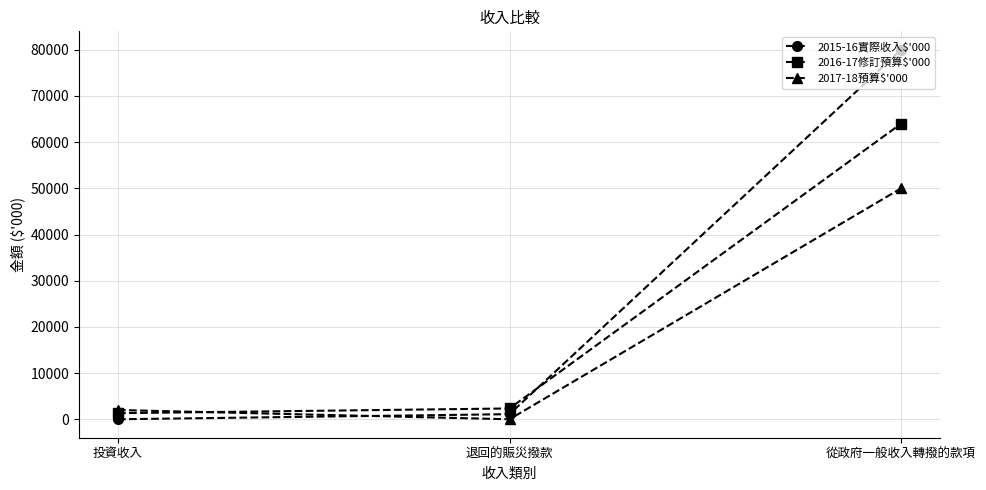

What is the spread (max minus min) of values at 退回的賑災撥款?

2335